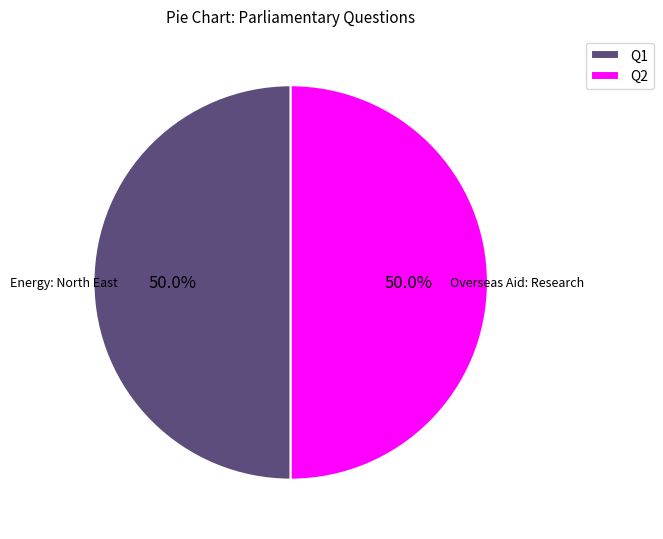

What is the ratio of the value at Q2 to the value at Q1?

1.0